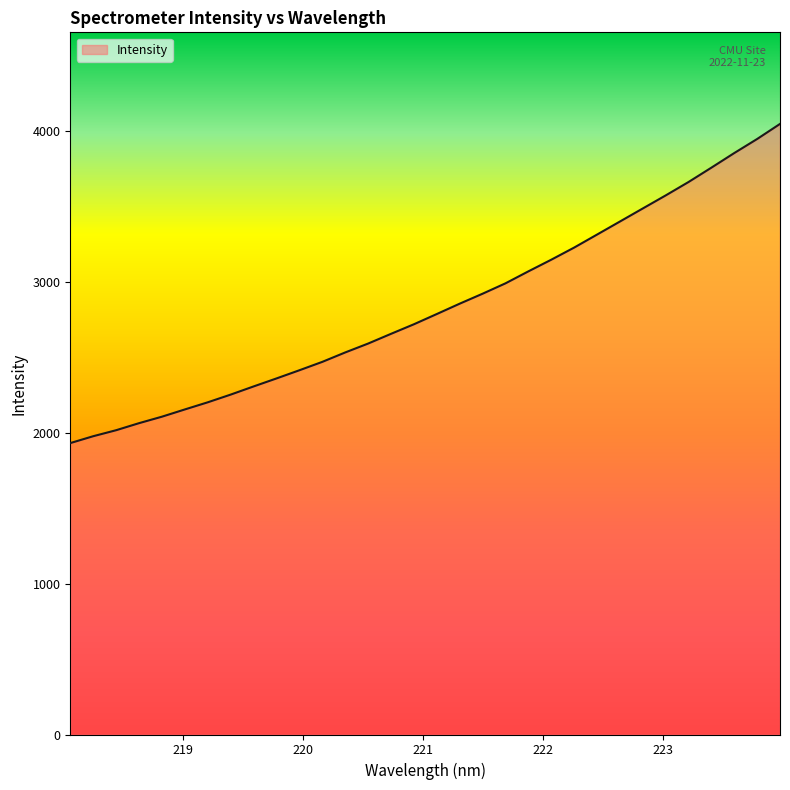

What is the smallest value displayed?

1932.0